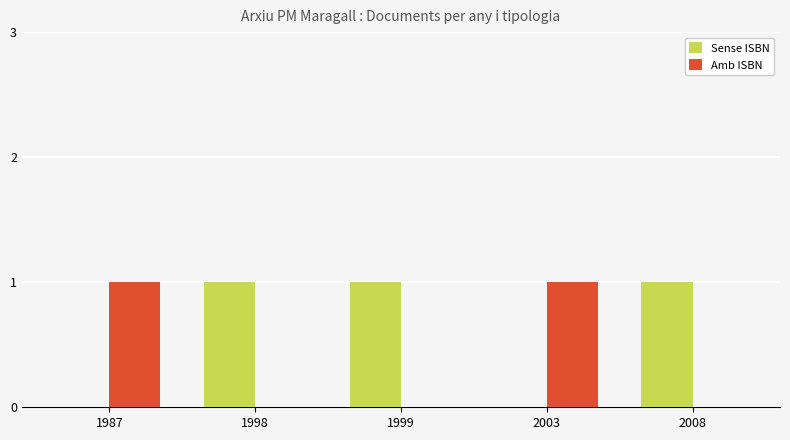

True or false: Sense ISBN has a value of 0 at 1987.

True